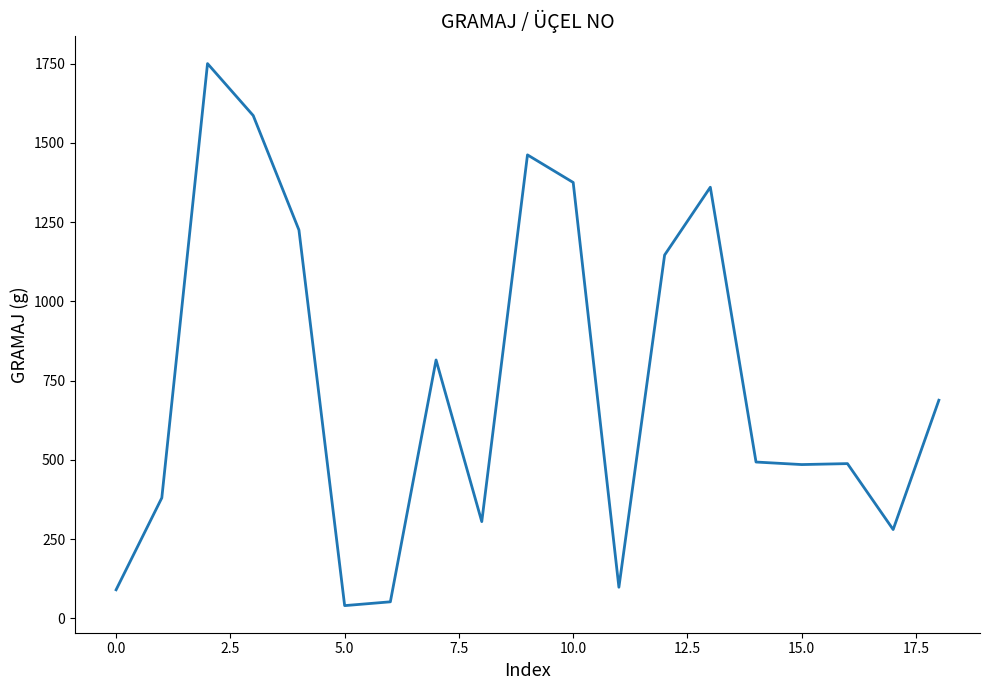

What is the smallest value displayed?

40